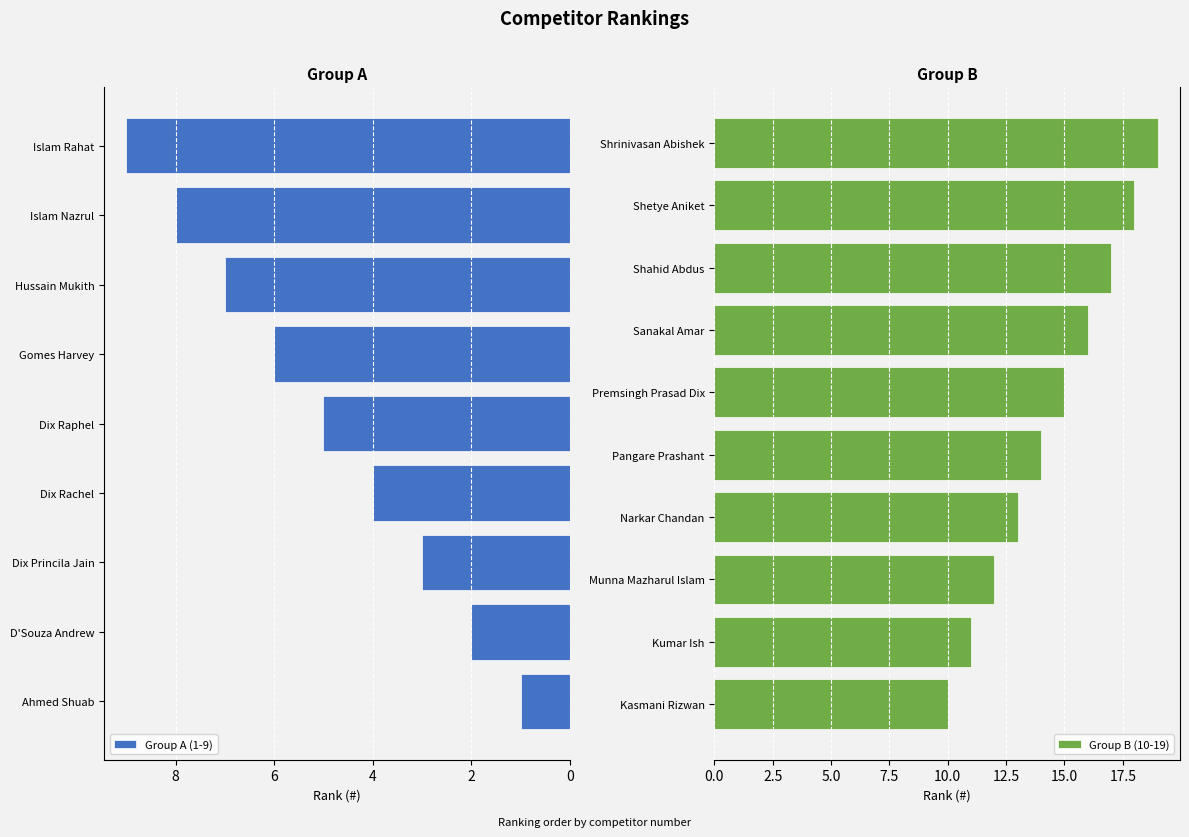

At which label does the data first exceed 10?

Kumar Ish